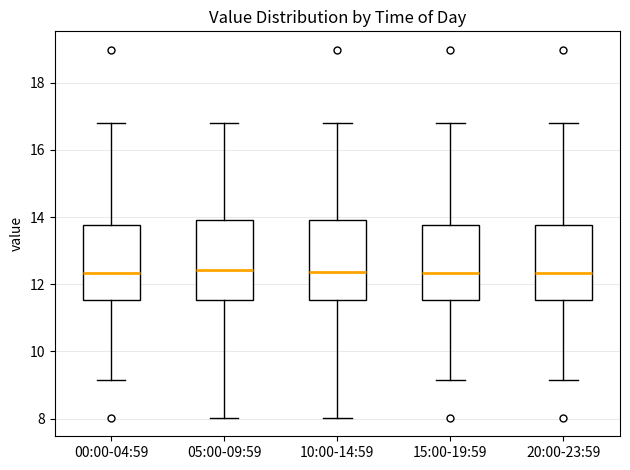

Where is the lower edge of the box for 05:00-09:59 on the y-axis? The values are not printed on the chart, so give them approximately, as read against the axis.

11.6